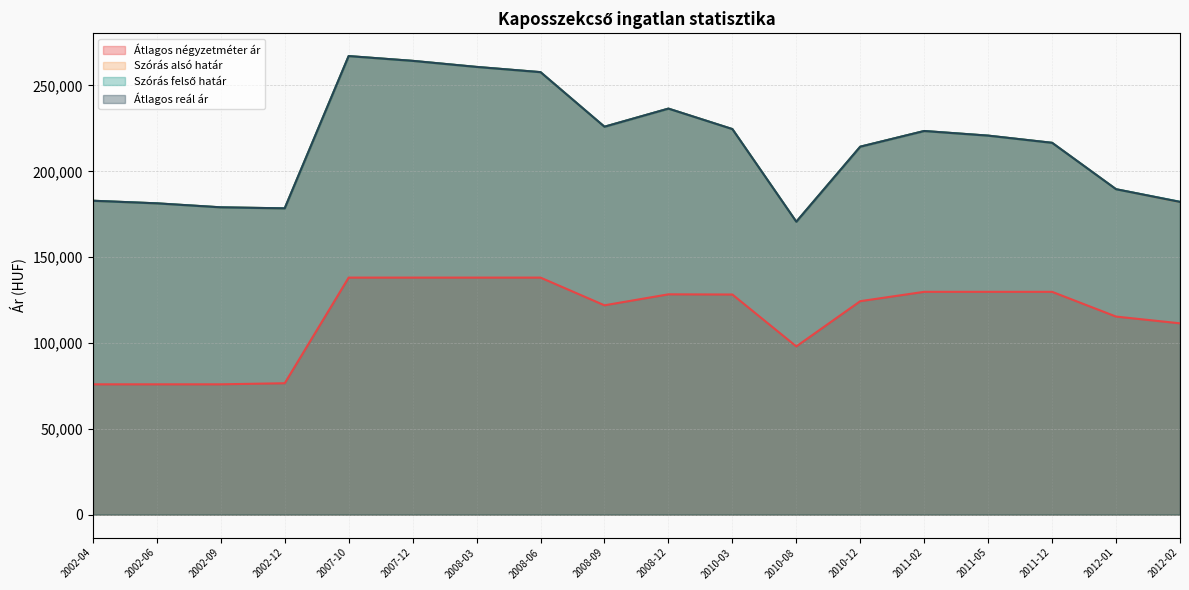

Reading right to left, list all the values displayed in this chart.

Átlagos négyzetméter ár: 2012-02=111457	2012-01=115384	2011-12=129806	2011-05=129806	2011-02=129806	2010-12=124358	2010-08=98011	2010-03=128241	2008-12=128348	2008-09=121953	2008-06=138095	2008-03=138095	2007-12=138095	2007-10=138095	2002-12=76554	2002-09=75925	2002-06=75925	2002-04=75925
Szórás alsó határ: 2012-02=182104	2012-01=189571	2011-12=216605	2011-05=220790	2011-02=223481	2010-12=214345	2010-08=170627	2010-03=224607	2008-12=236525	2008-09=225974	2008-06=257772	2008-03=260817	2007-12=264352	2007-10=267130	2002-12=178430	2002-09=179025	2002-06=181348	2002-04=182858
Szórás felső határ: 2012-02=182260	2012-01=189571	2011-12=216605	2011-05=220790	2011-02=223481	2010-12=214345	2010-08=170627	2010-03=224607	2008-12=236525	2008-09=225974	2008-06=257772	2008-03=260817	2007-12=264352	2007-10=267130	2002-12=178430	2002-09=179025	2002-06=181348	2002-04=182858
Átlagos reál ár: 2012-02=182182	2012-01=189571	2011-12=216605	2011-05=220790	2011-02=223481	2010-12=214345	2010-08=170627	2010-03=224607	2008-12=236525	2008-09=225974	2008-06=257772	2008-03=260817	2007-12=264352	2007-10=267130	2002-12=178430	2002-09=179025	2002-06=181348	2002-04=182858